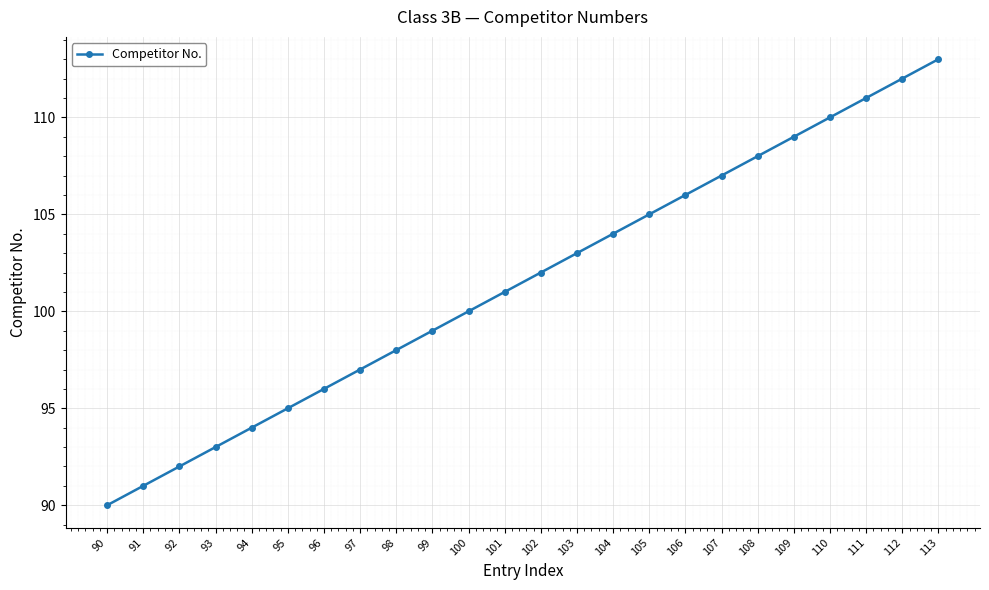

What is the change in value from 105 to 111?

+6